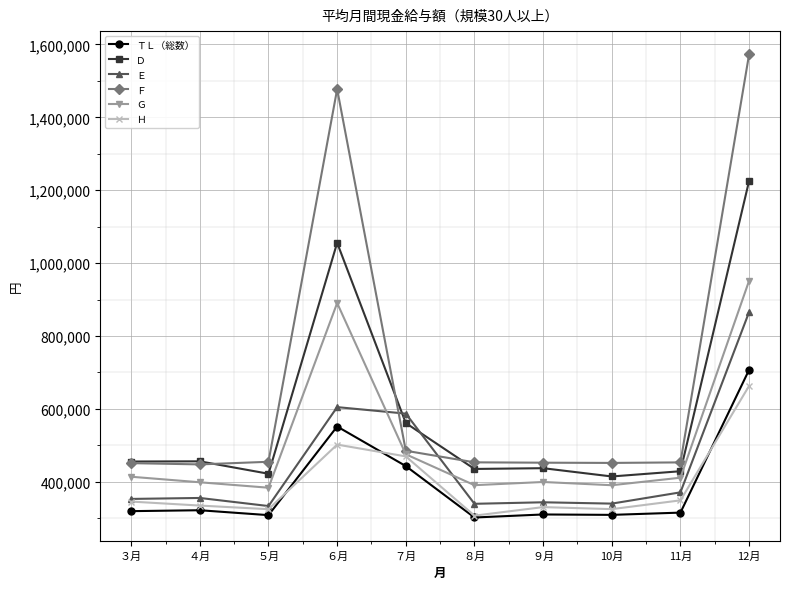

True or false: Ｅ and Ｆ cross at least once.

True